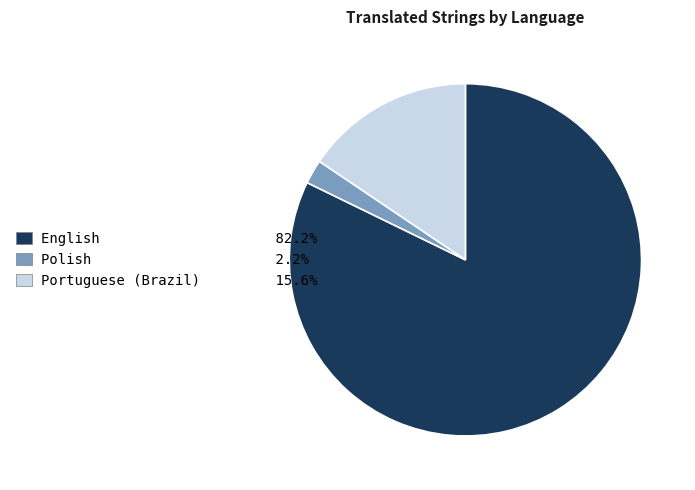

Rank the categories by value from lowest to highest.

Polish, Portuguese (Brazil), English